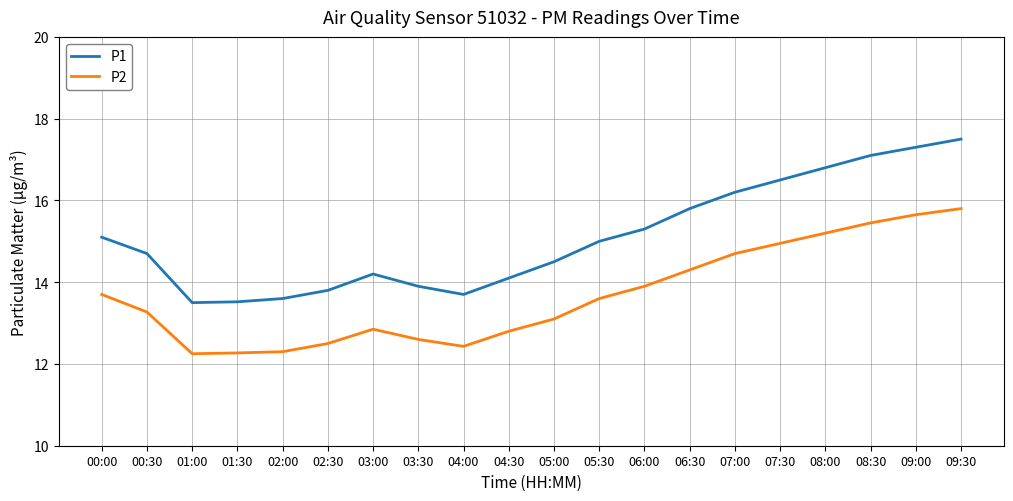

The value of P2 at 04:00 is 12.4. True or false?

True